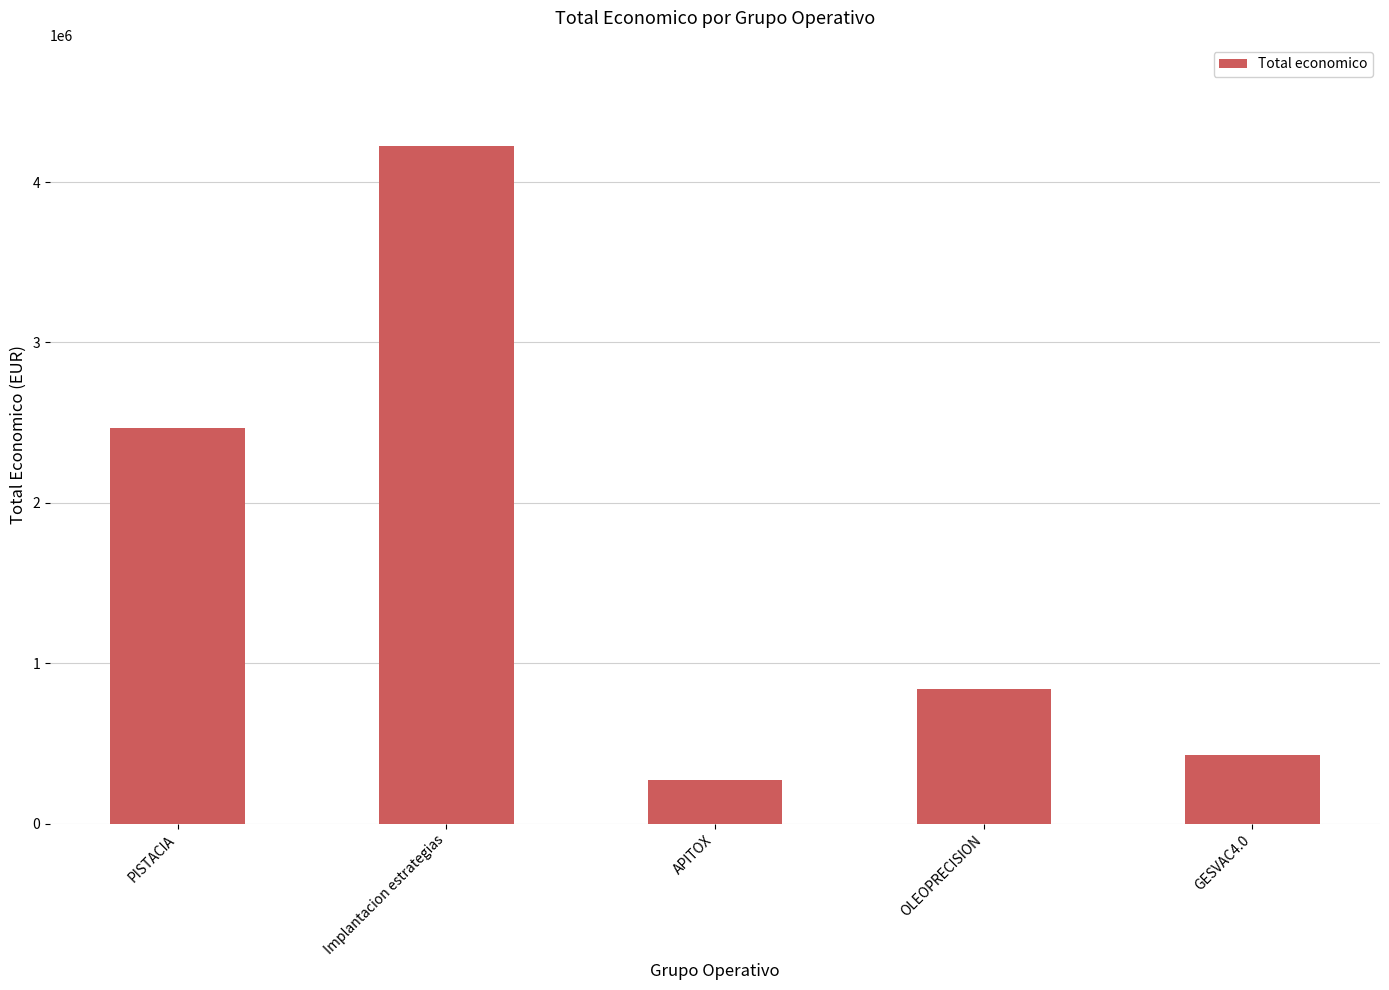

What is the label of the 2nd bar from the right?

OLEOPRECISION